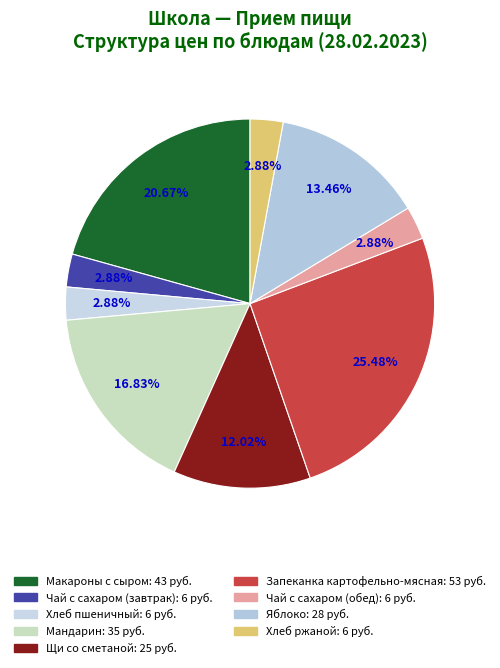

What is the smallest slice in the pie chart?

Чай с сахаром (завтрак)